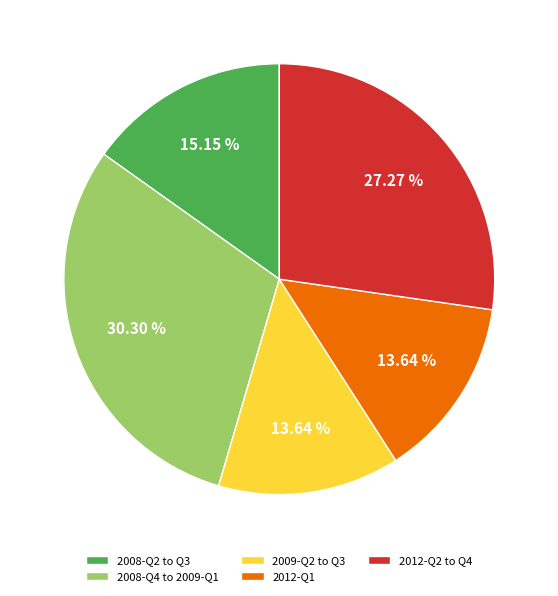

Which has a higher value, 2012-Q2 to Q4 or 2008-Q2 to Q3?

2012-Q2 to Q4